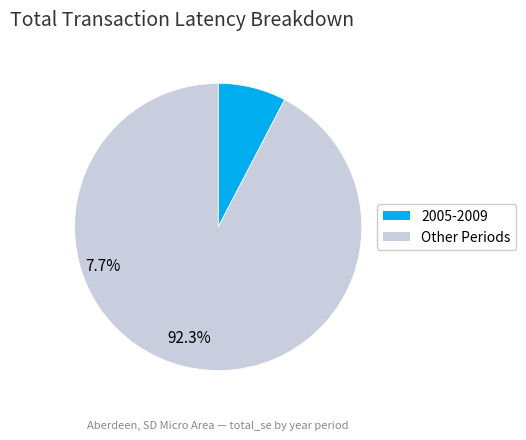

Is there a majority slice in this chart?

Yes